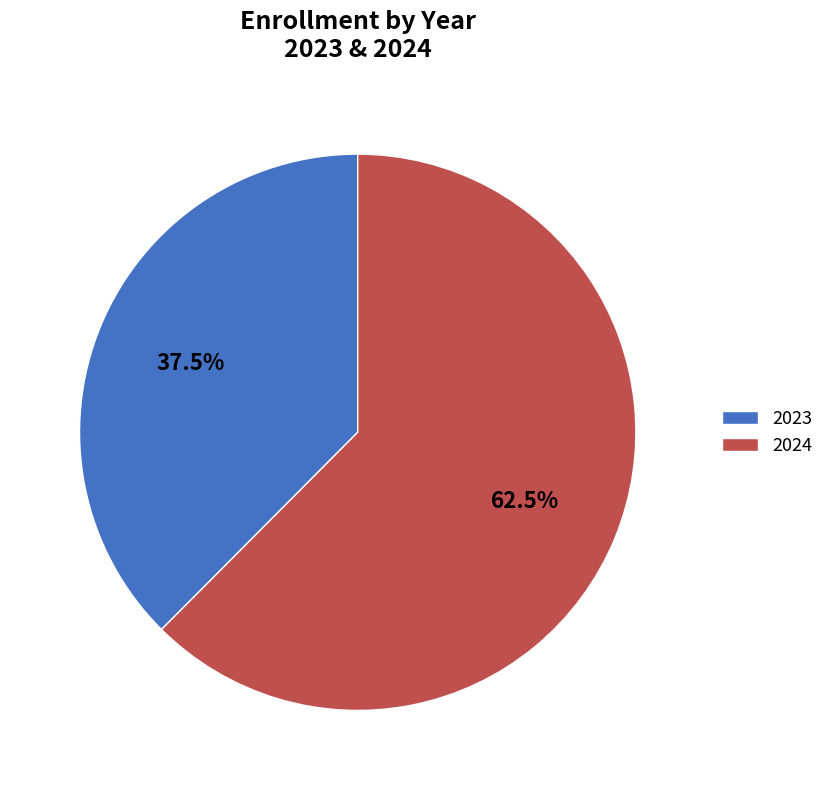

How many segments does this pie chart have?

2